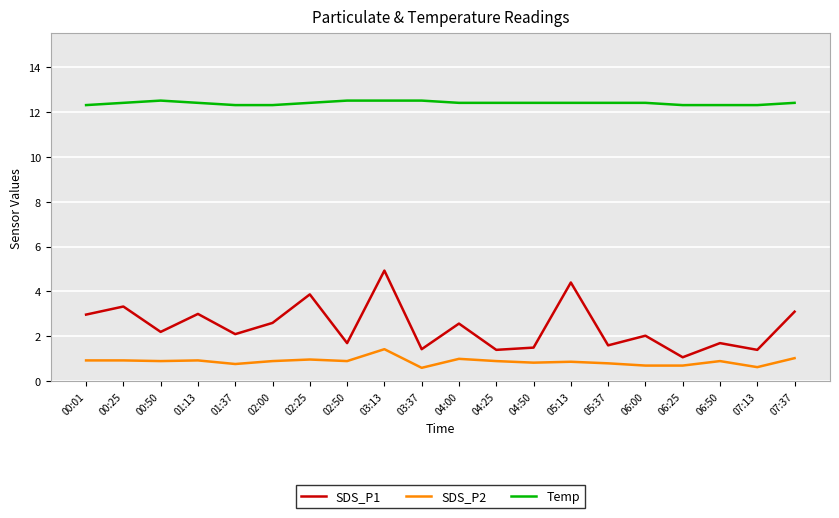

Does the chart display data point markers on the line(s)?

No